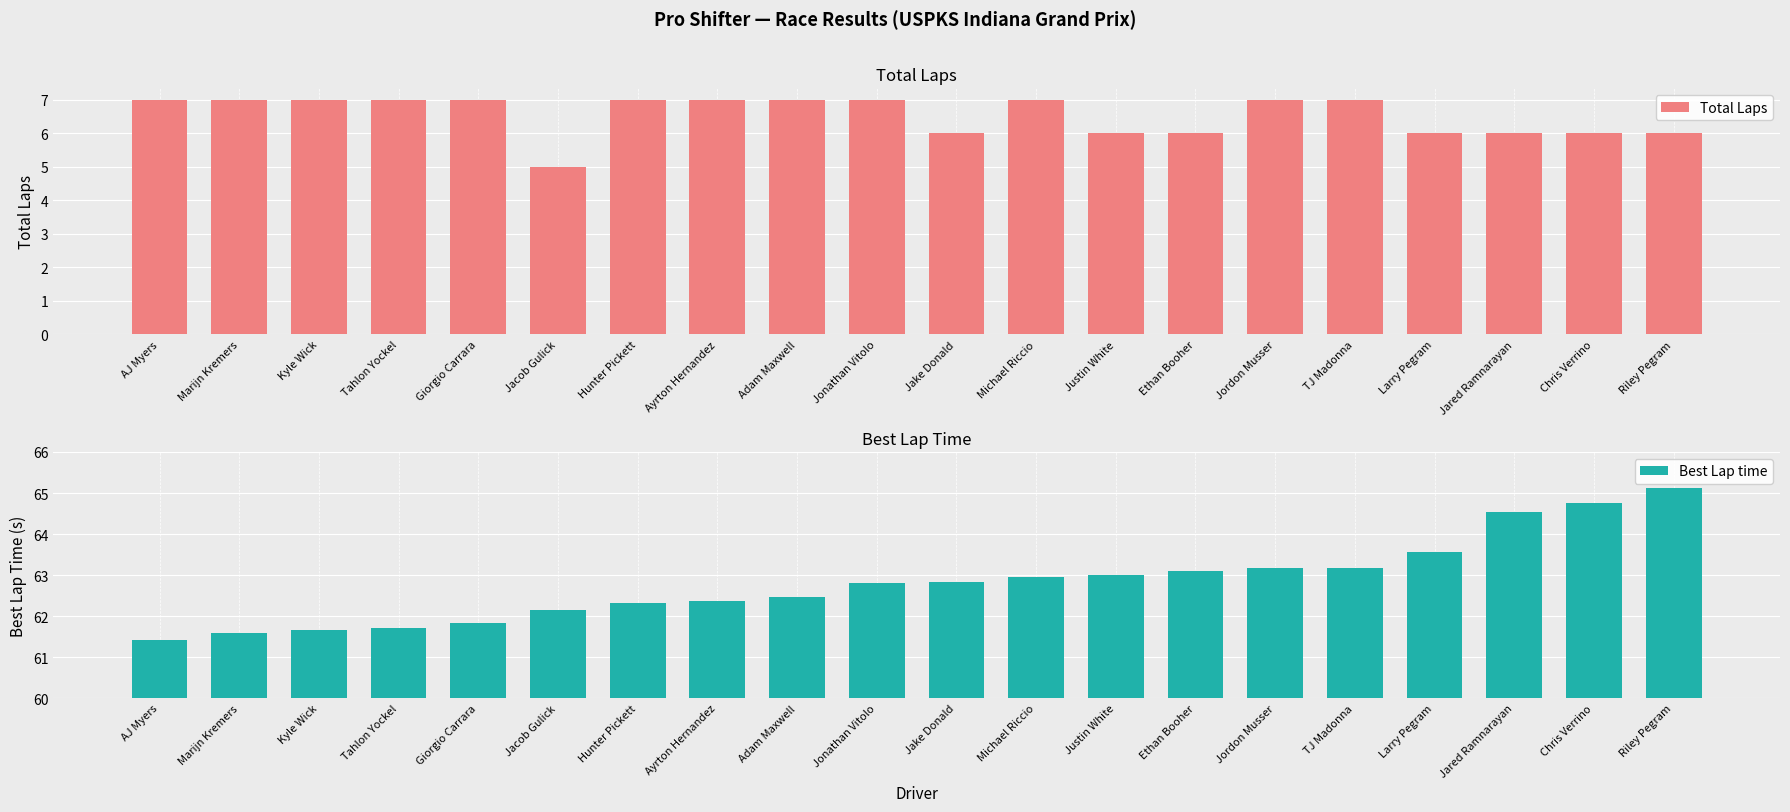

What is the difference between the maximum and minimum values in the Total Laps series?

2